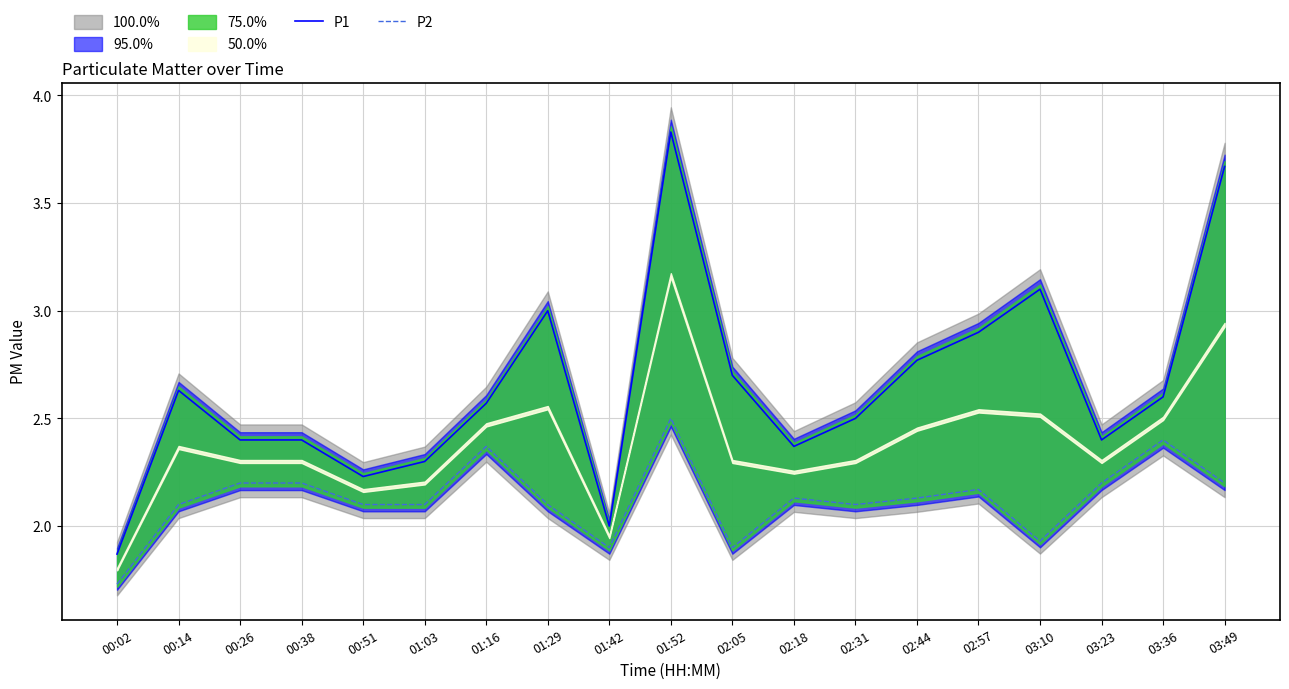

Is the value of P1 at 01:03 greater than the value of P2 at 03:36?

No